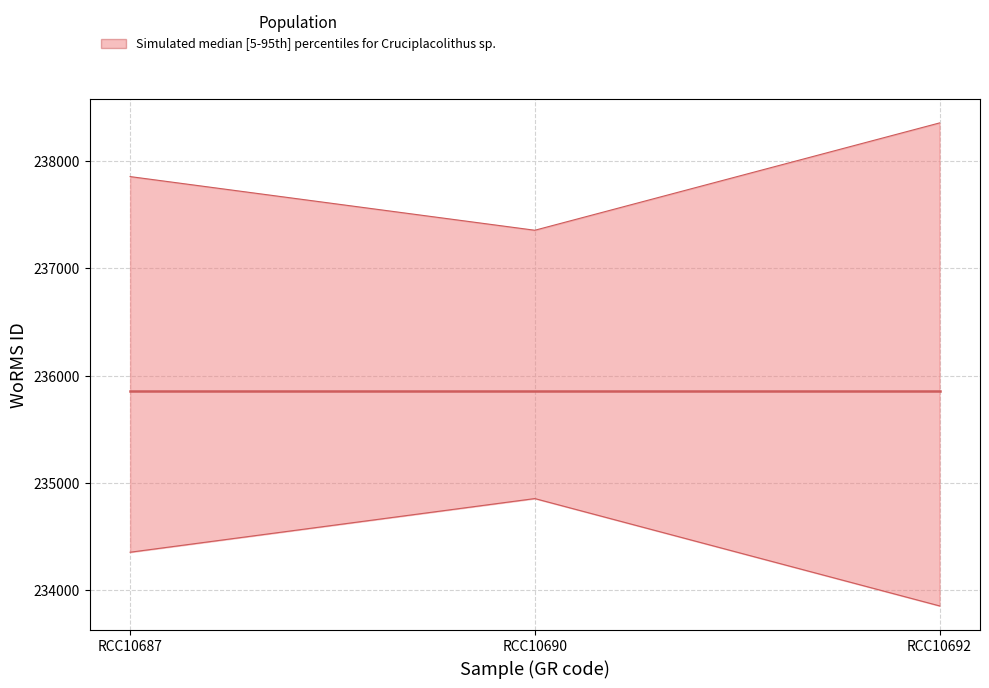

Rank the series at RCC10687 from lowest to highest value.

Lower bound, Upper bound